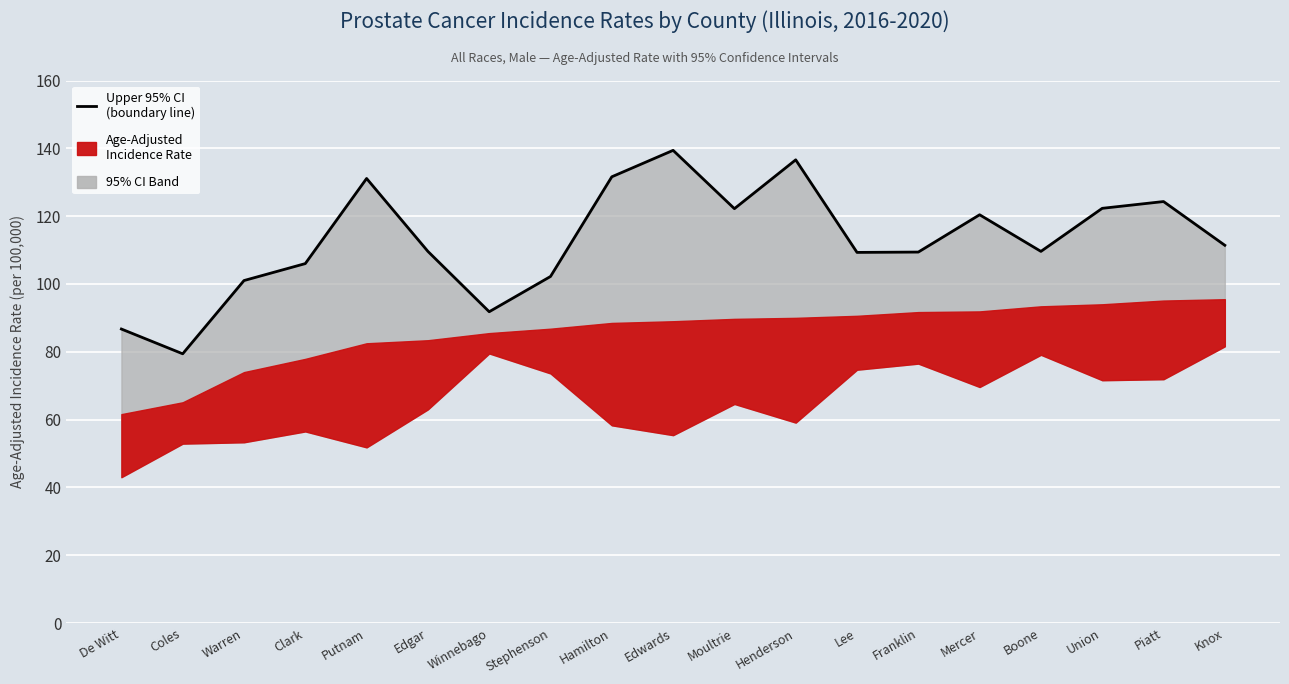

What is the smallest value displayed?

79.4